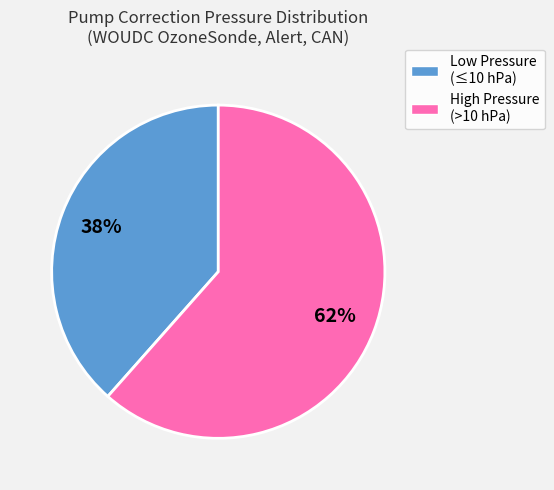

To the nearest percent, what is the average slice percentage?

50%